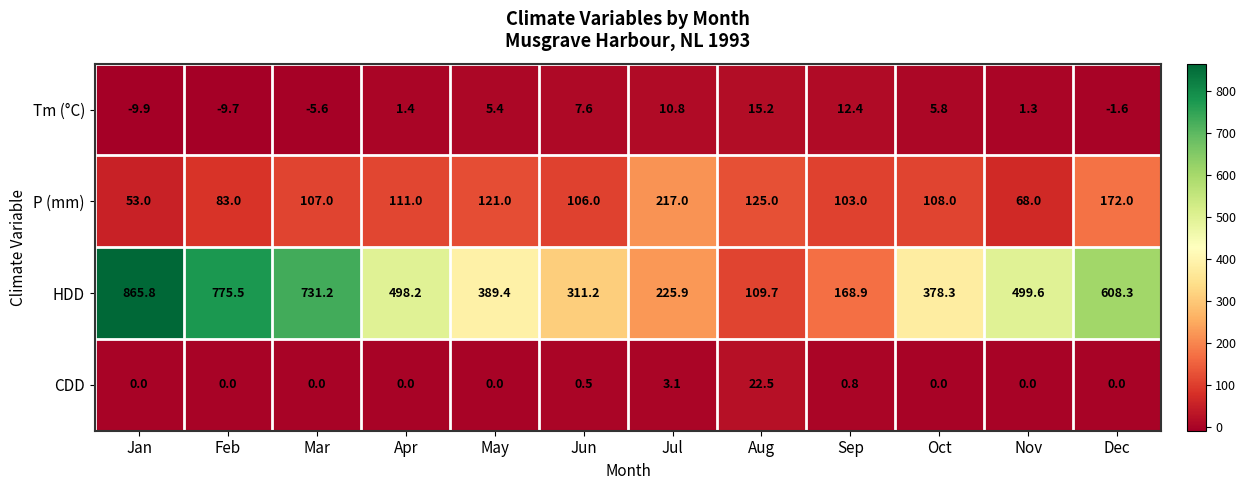

The HDD series shows 731.2 at Mar. True or false?

True